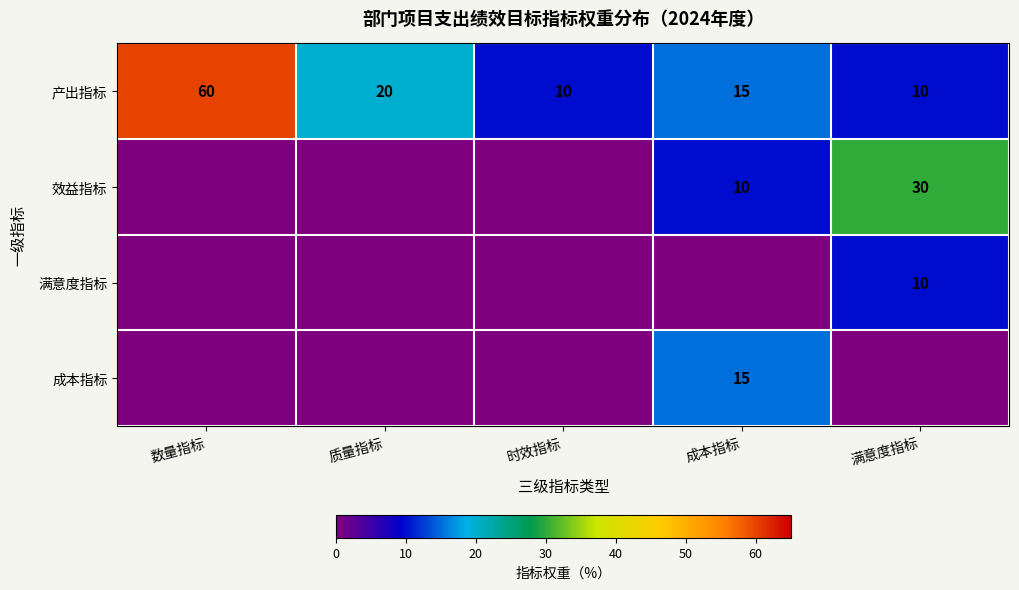

At how many categories does at least one series exceed 58?

1